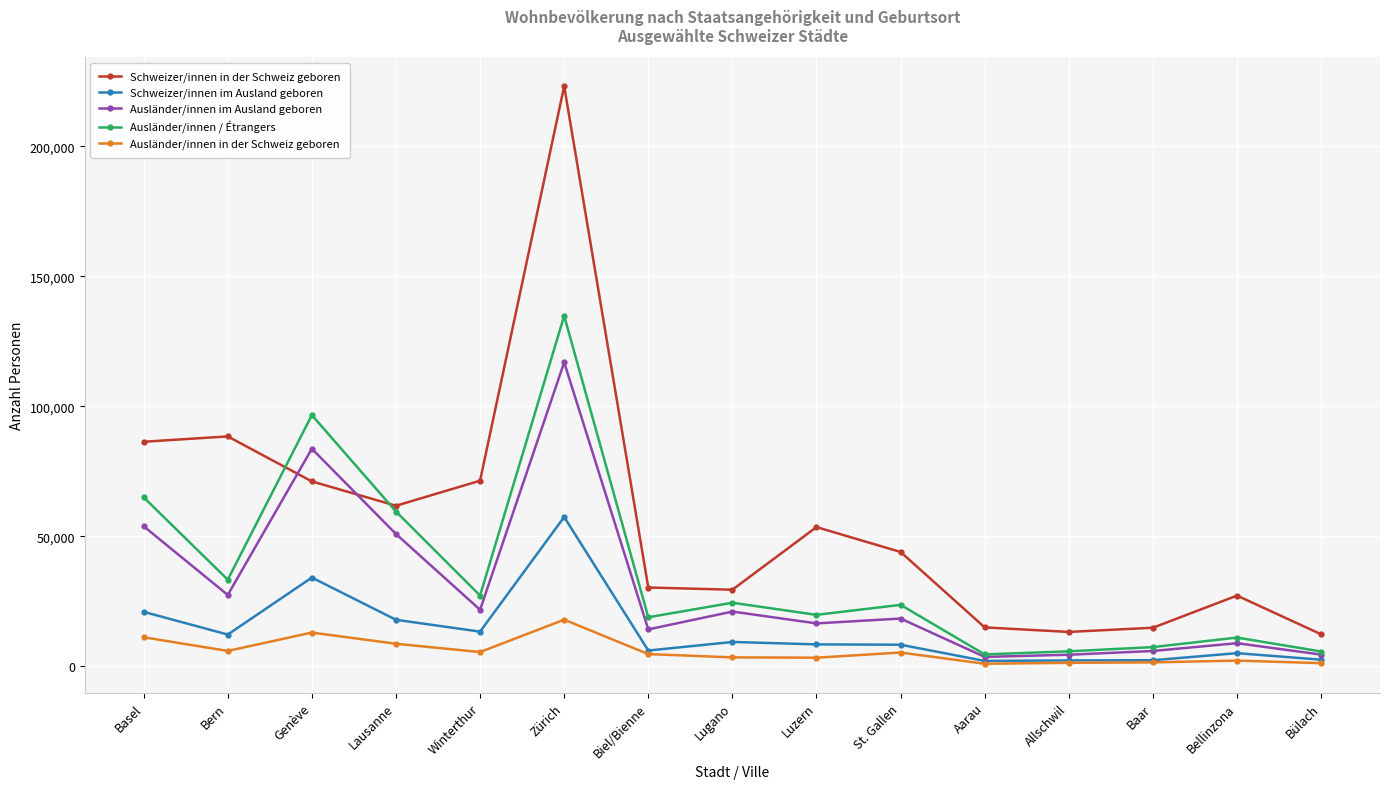

At Lugano, list the series in order from smallest to largest.

Ausländer/innen in der Schweiz geboren, Schweizer/innen im Ausland geboren, Ausländer/innen im Ausland geboren, Ausländer/innen / Étrangers, Schweizer/innen in der Schweiz geboren